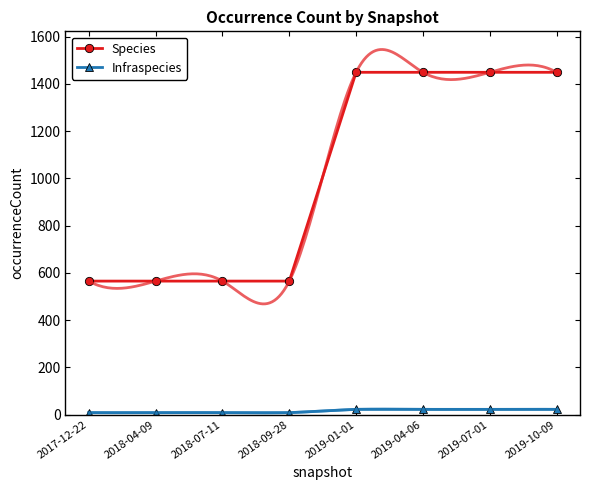

Which series has the largest range (max minus min)?

Species